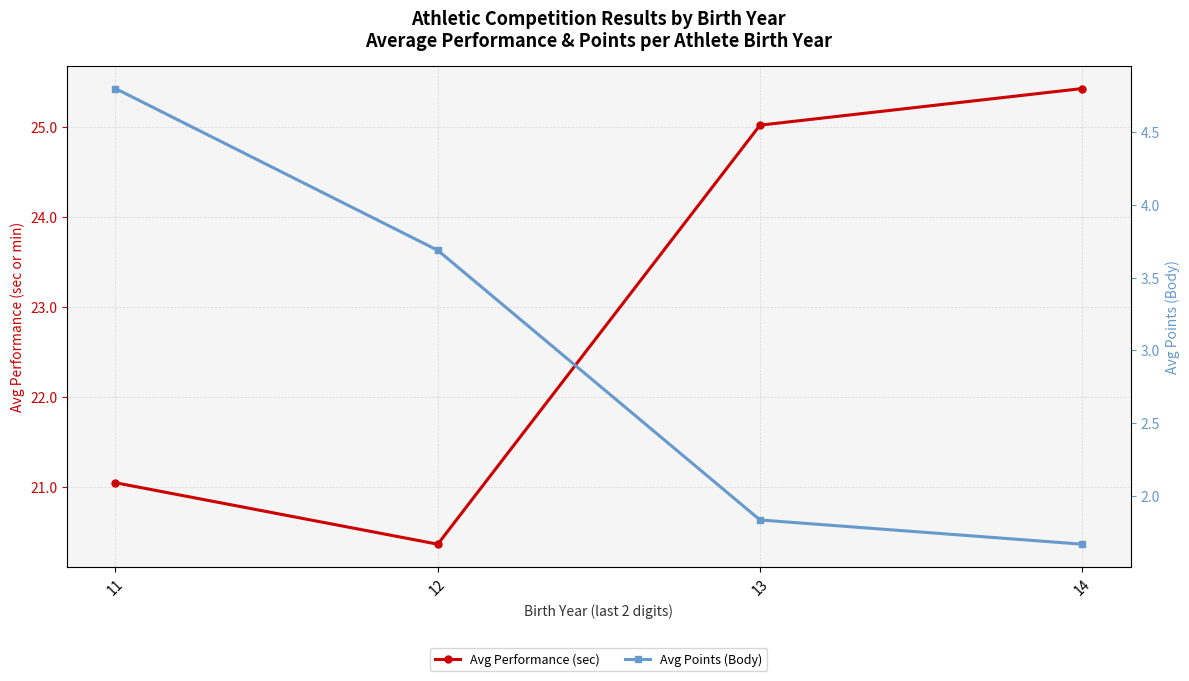

The Avg Performance (sec) series shows 8.2 at 13. True or false?

False